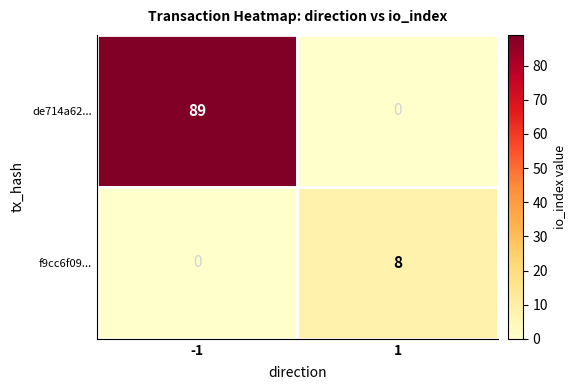

True or false: de714a62... has a value of 89 at -1.

True